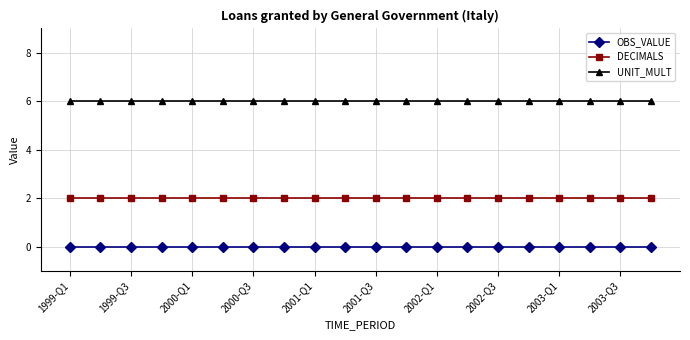

Reading left to right, extract all data points from this chart.

OBS_VALUE: 0	0	0	0	0	0	0	0	0	0	0	0	0	0	0	0	0	0	0	0
DECIMALS: 2	2	2	2	2	2	2	2	2	2	2	2	2	2	2	2	2	2	2	2
UNIT_MULT: 6	6	6	6	6	6	6	6	6	6	6	6	6	6	6	6	6	6	6	6